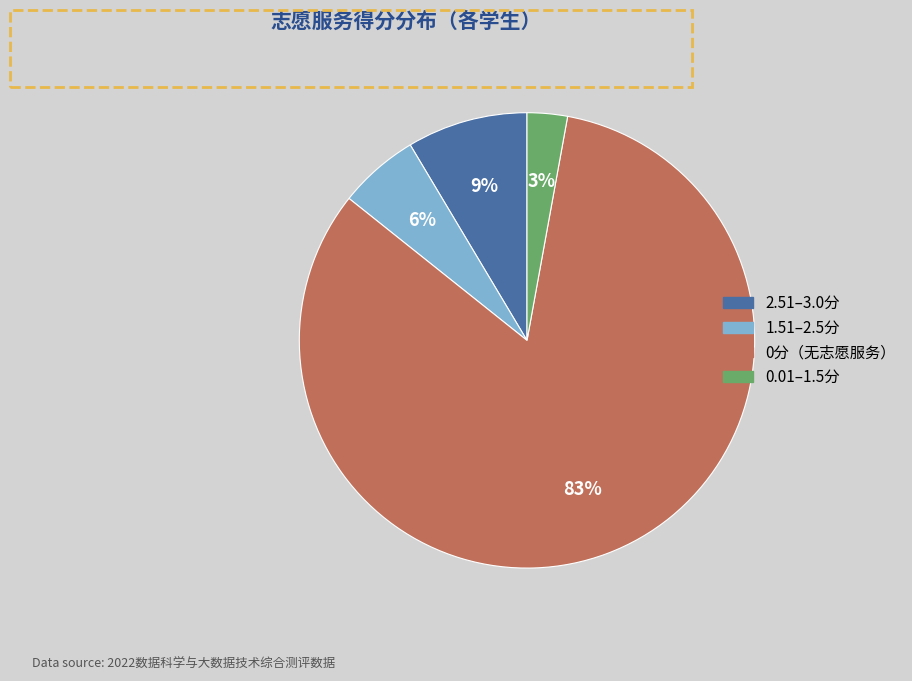

Does any single category account for the majority?

Yes